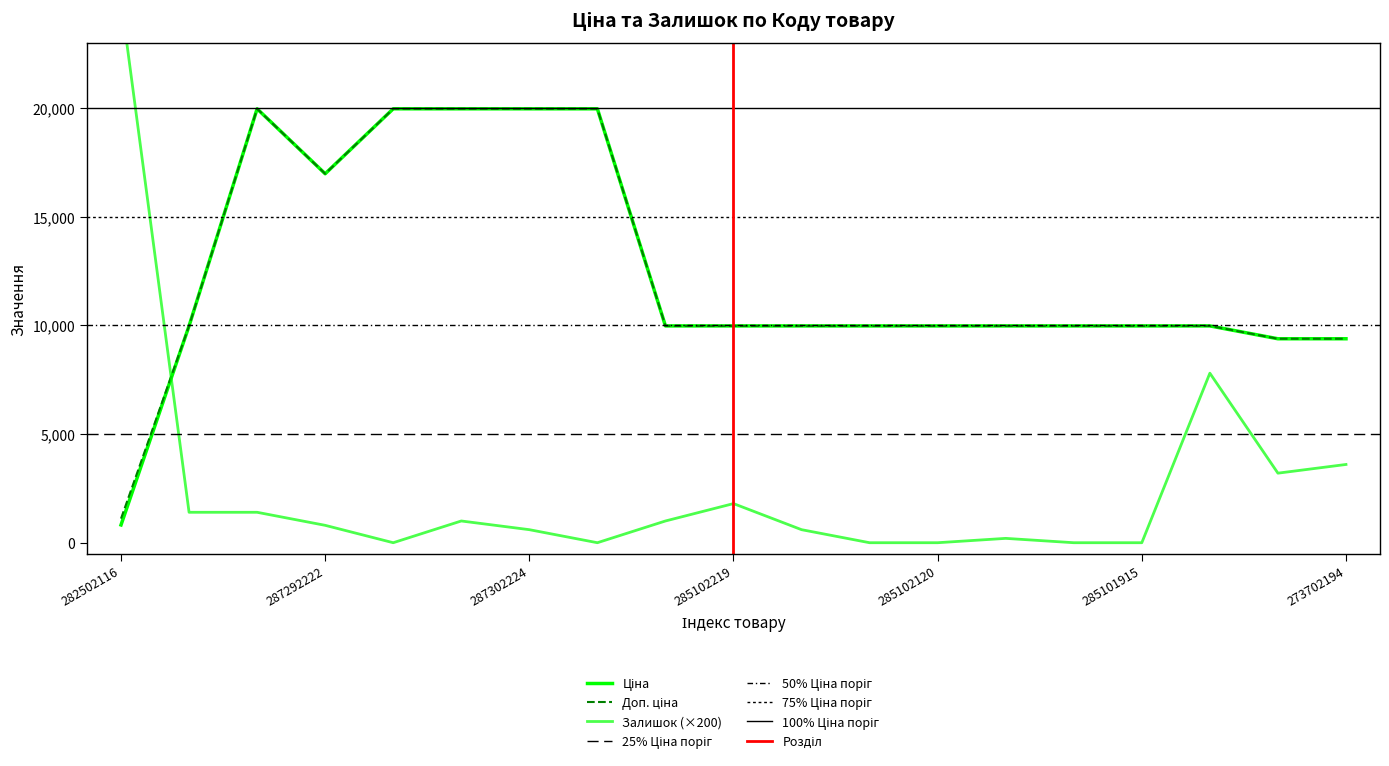

Reading left to right, transcribe all the data shown in this chart.

Ціна: 818.5	9975.0	19964.2	16976.3	19964.2	19964.2	19964.2	19964.2	9975.0	9975.0	9975.0	9975.0	9975.0	9975.0	9975.0	9975.0	9975.0	9384.0	9384.0
Доп. ціна: 1109.2	9975.0	19964.2	16976.3	19964.2	19964.2	19964.2	19964.2	9975.0	9975.0	9975.0	9975.0	9975.0	9975.0	9975.0	9975.0	9975.0	9384.0	9384.0
Залишок: 25000.0	1400.0	1400.0	800.0	0.0	1000.0	600.0	0.0	1000.0	1800.0	600.0	0.0	0.0	200.0	0.0	0.0	7800.0	3200.0	3600.0